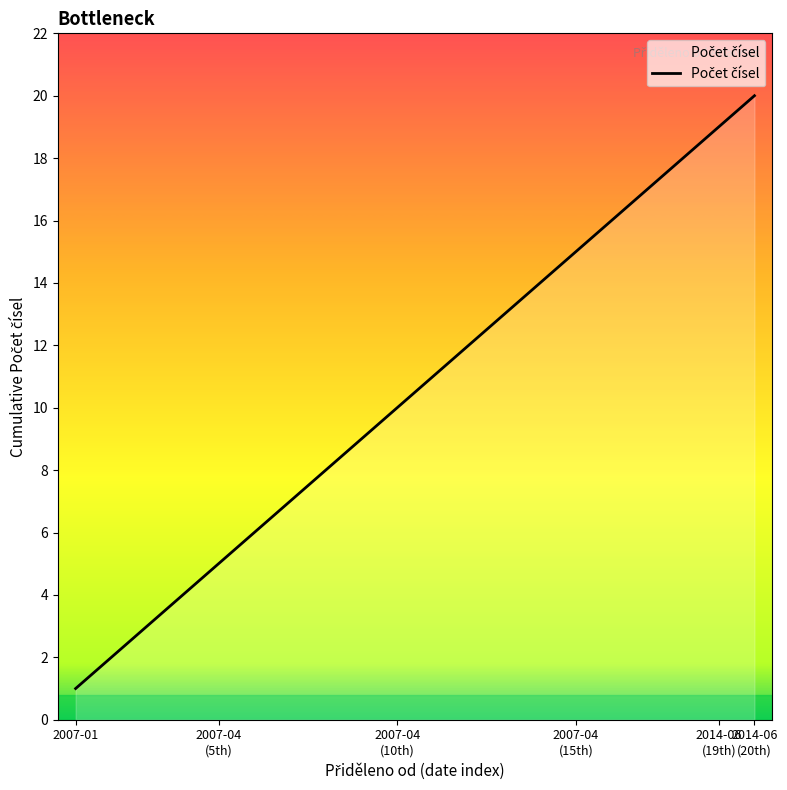

What is the difference between the second highest and second lowest values?

17